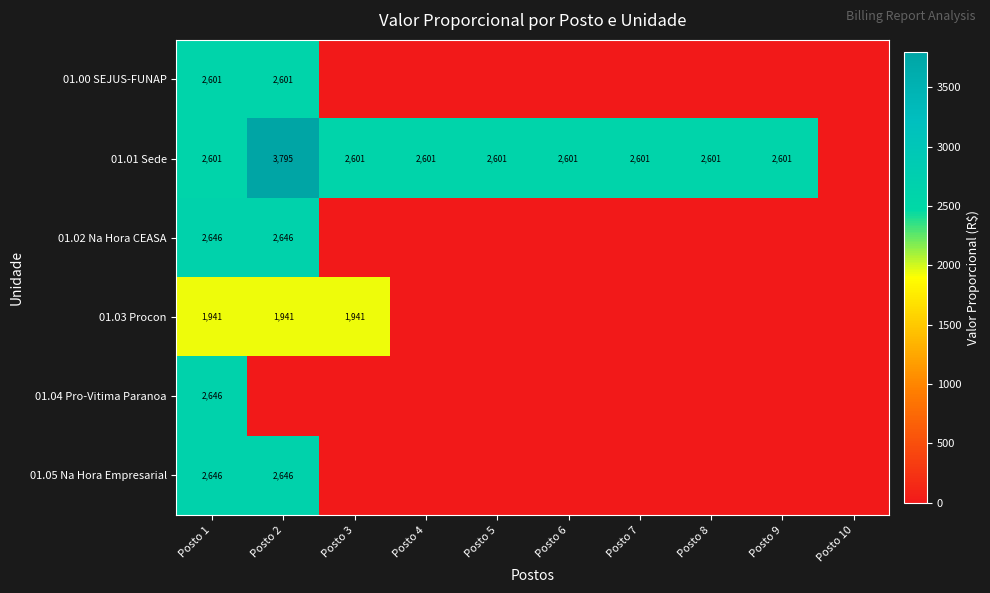

Is it true that 01.01 Sede equals 2601 at Posto 4?

True